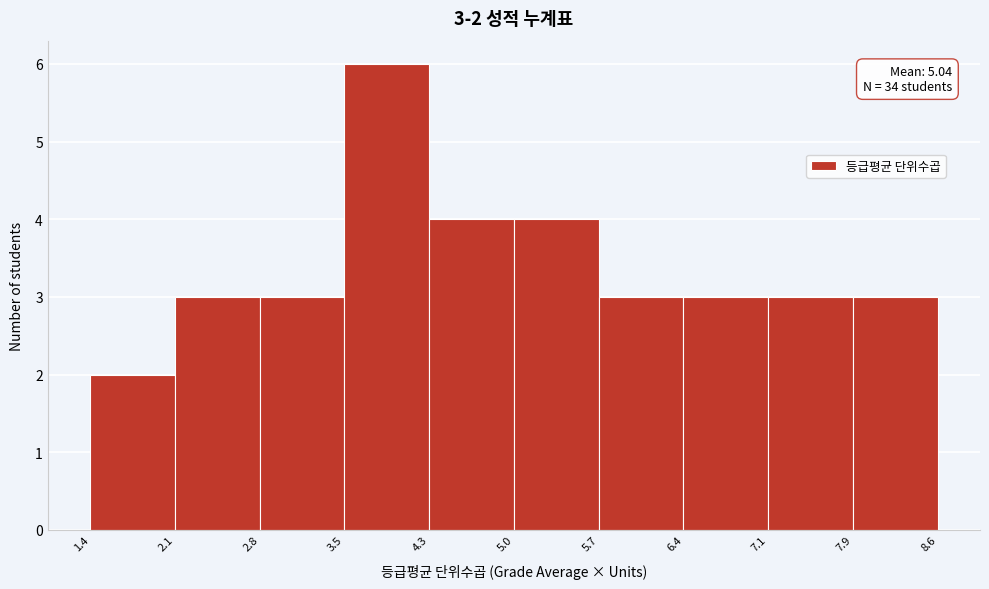

Over which range of the x-axis is the bar tallest?

3.5 to 4.3